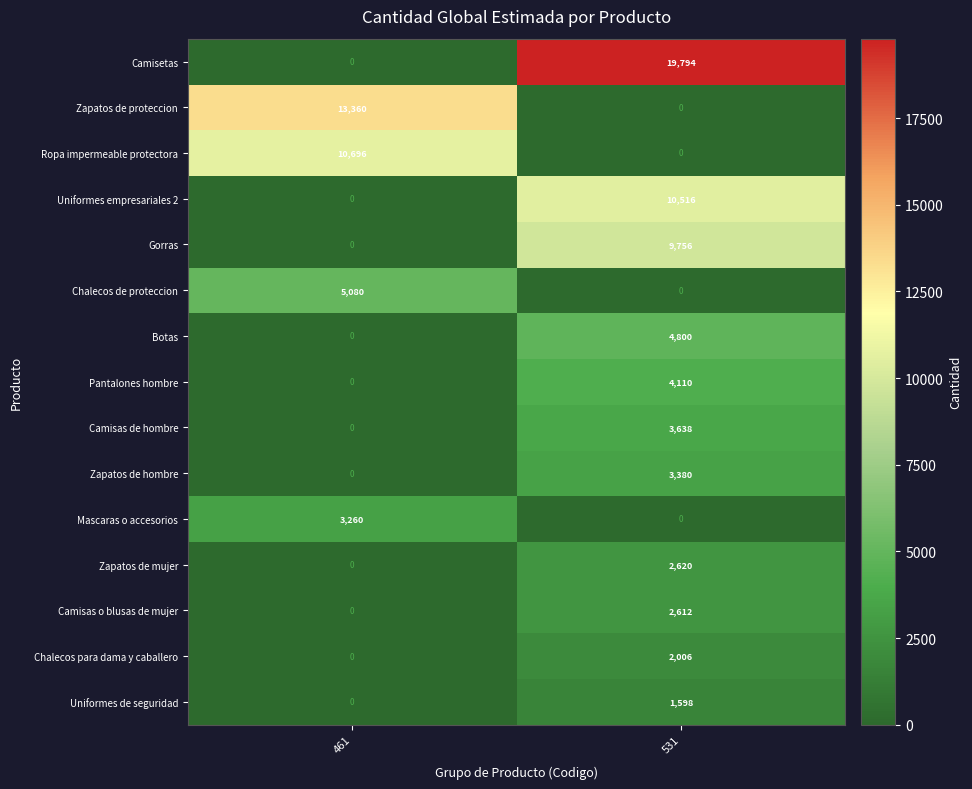

Is it true that Pantalones hombre equals -1325 at 461?

False